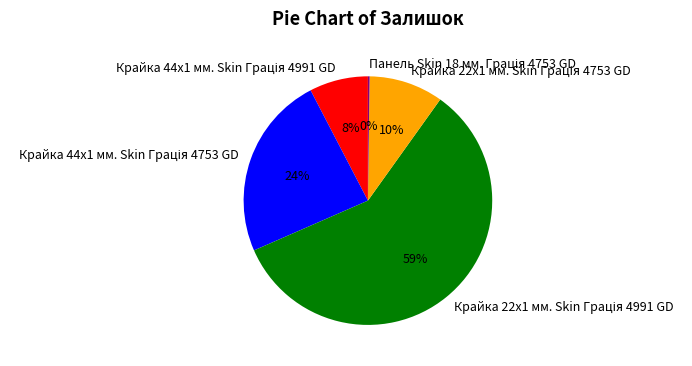

Does any single category account for the majority?

Yes